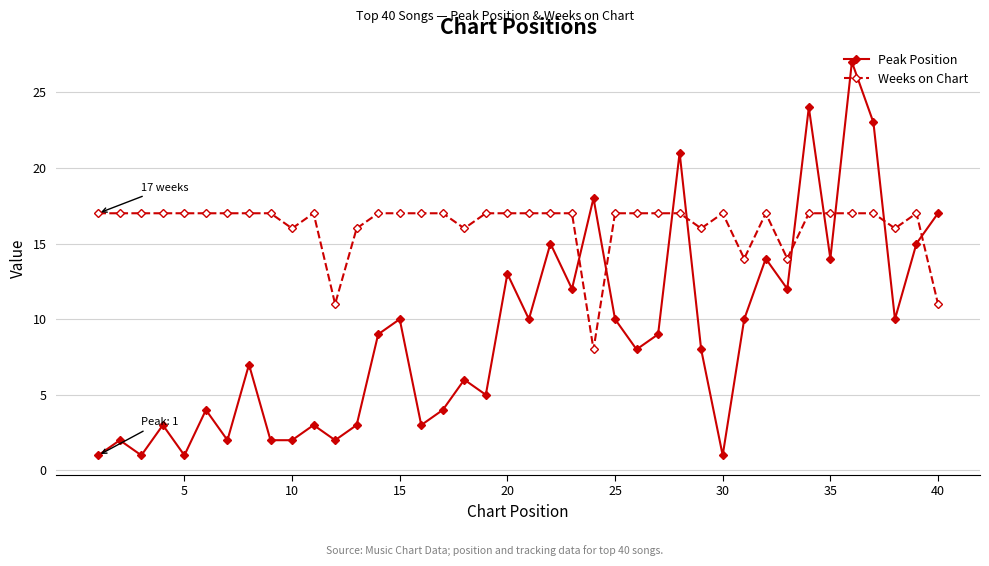

In Weeks on Chart, how many points are lower than both neighbors (excluding endpoints)?

8